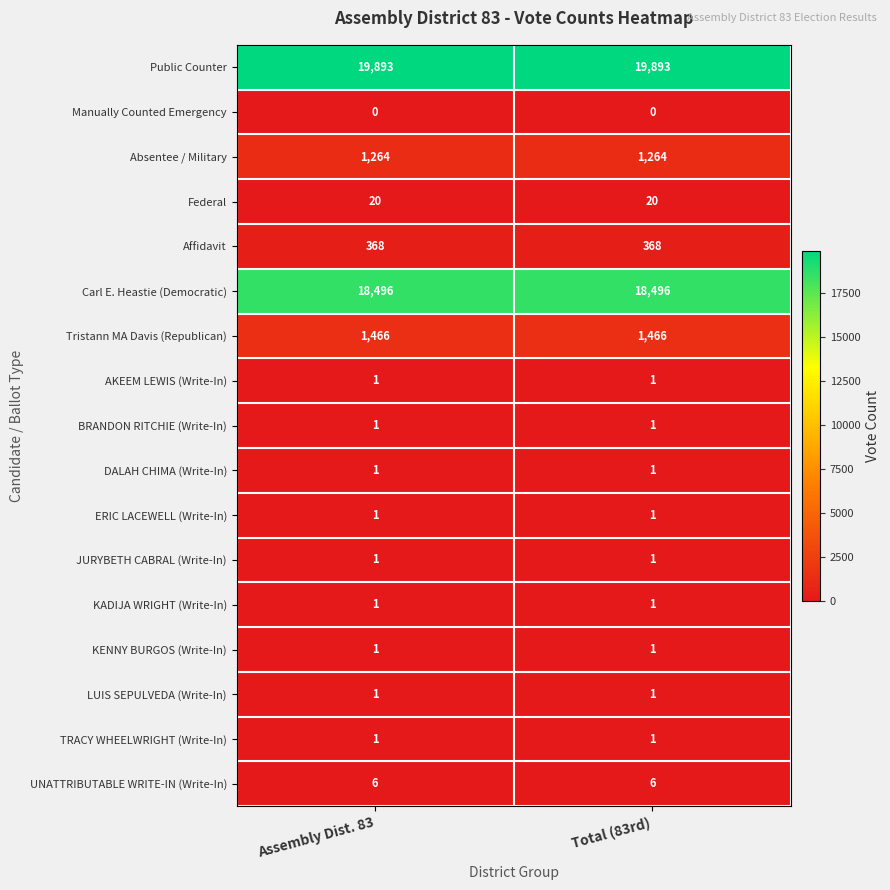

Which series has the largest total across all categories?

Public Counter